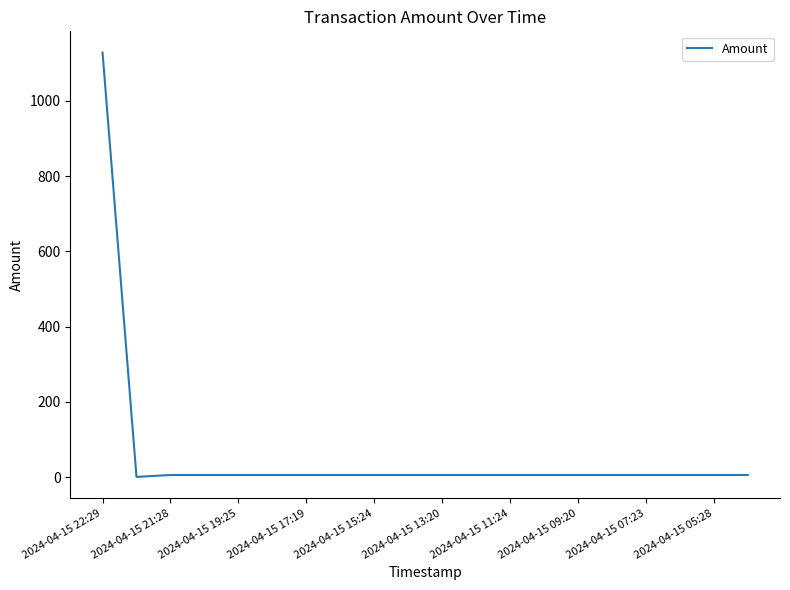

What is the difference between the maximum and minimum values?

1127.6